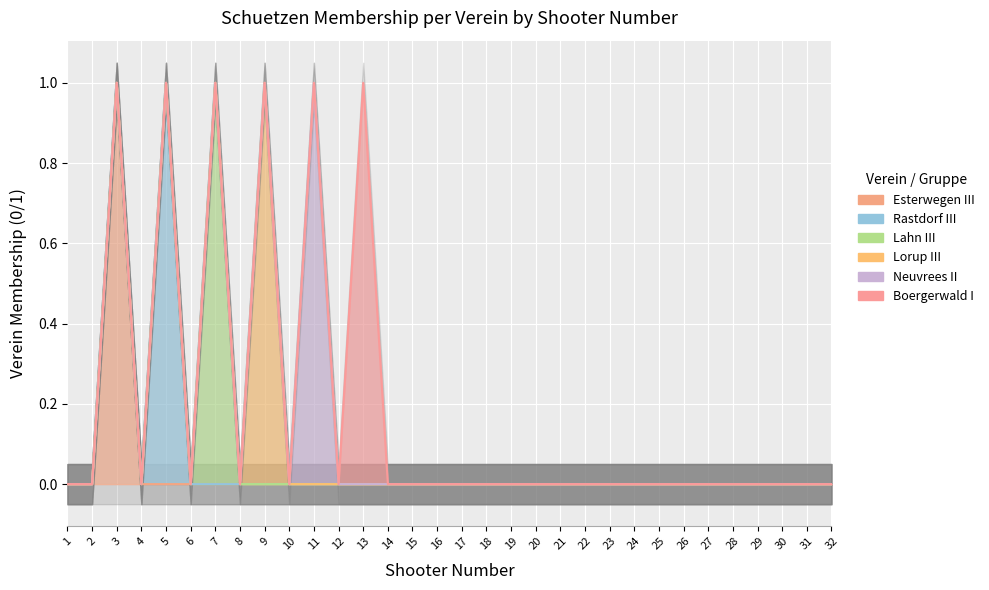

What is the sum of all Lorup III values?

1